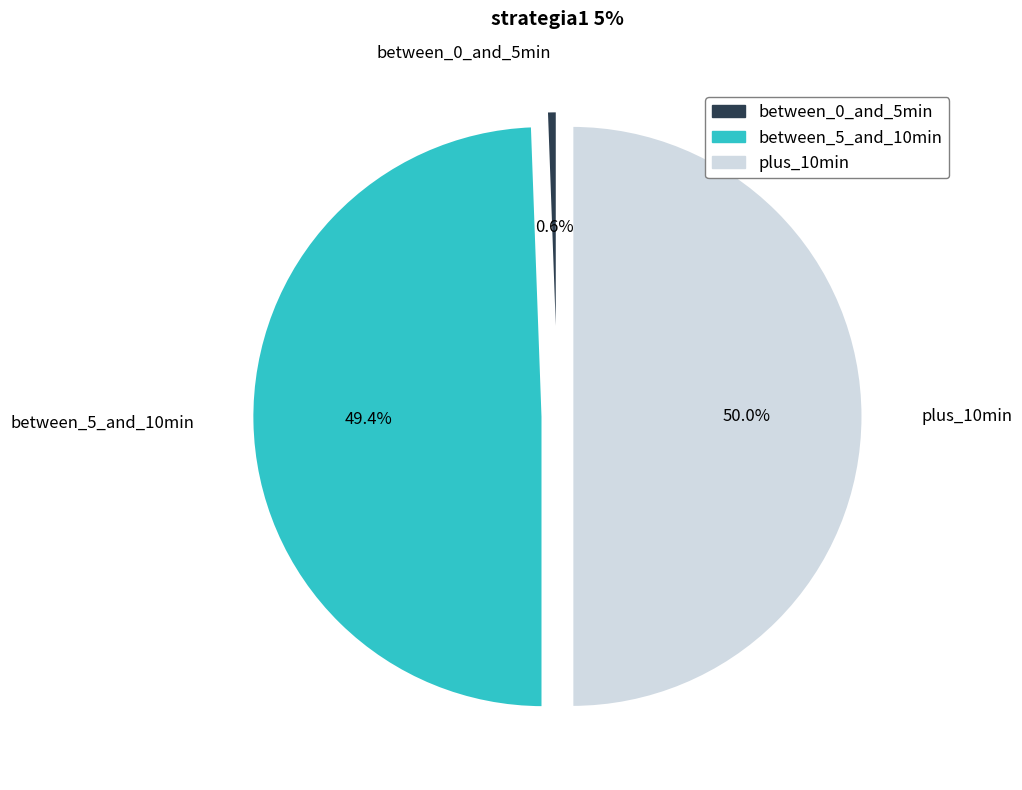

Count the number of slices in the pie.

3